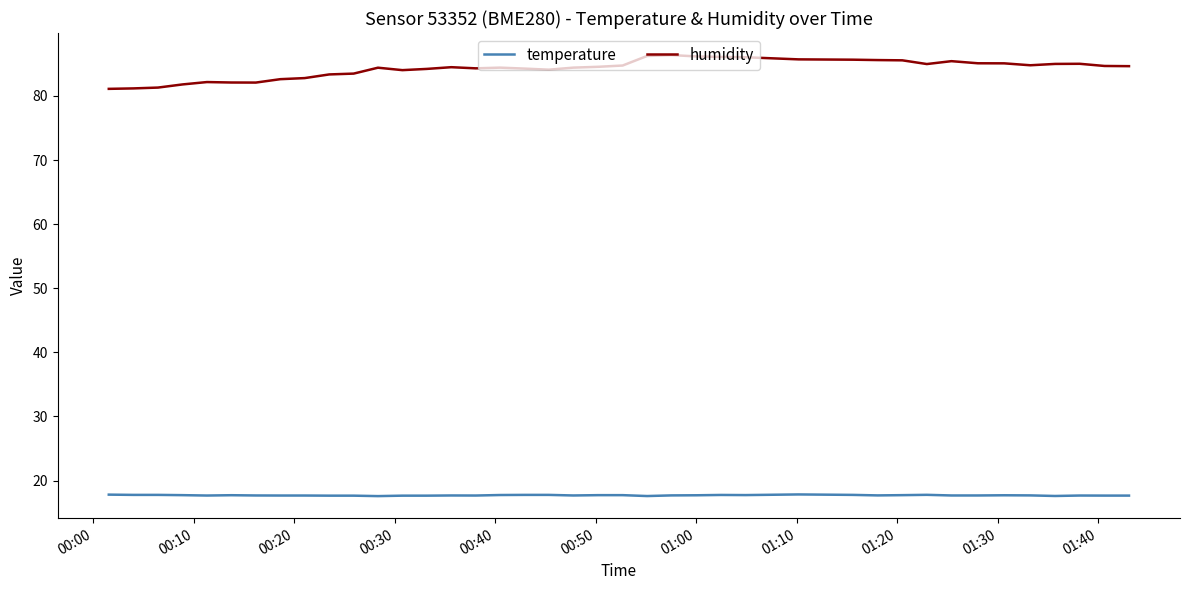

Rank the series by their maximum value, from lowest to highest.

temperature, humidity